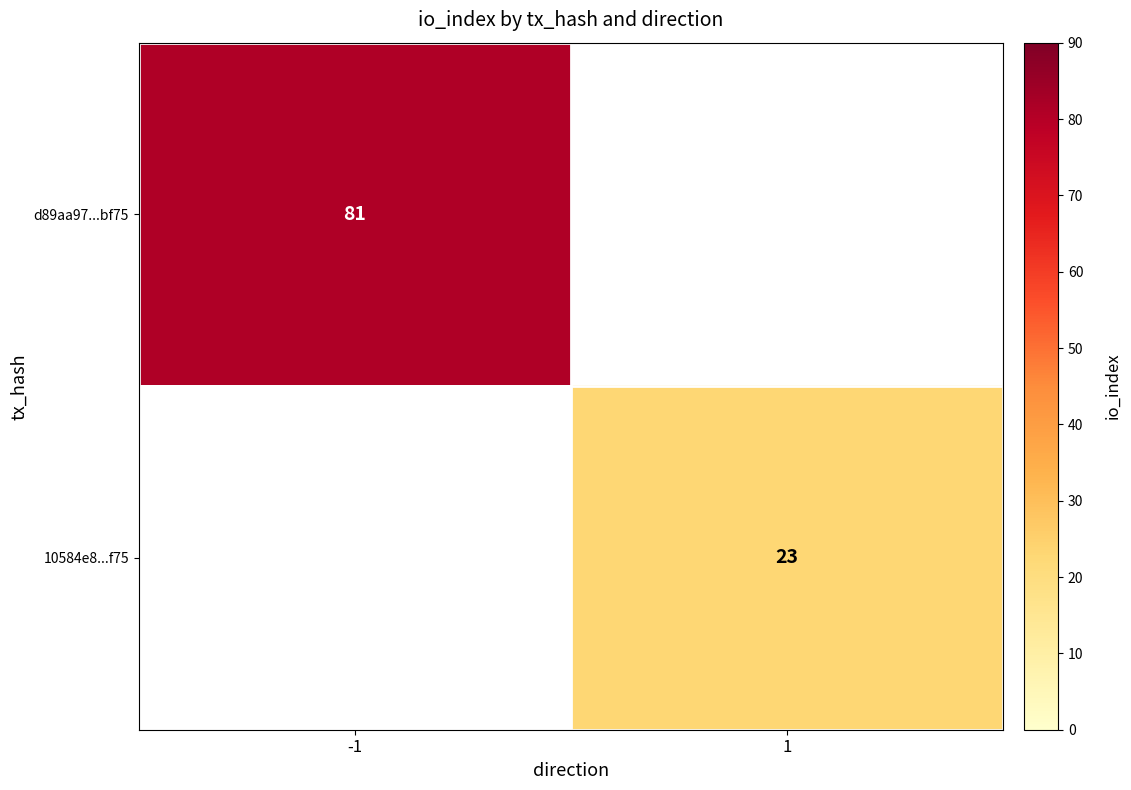

The d89aa97...bf75 series shows 131 at -1. True or false?

False